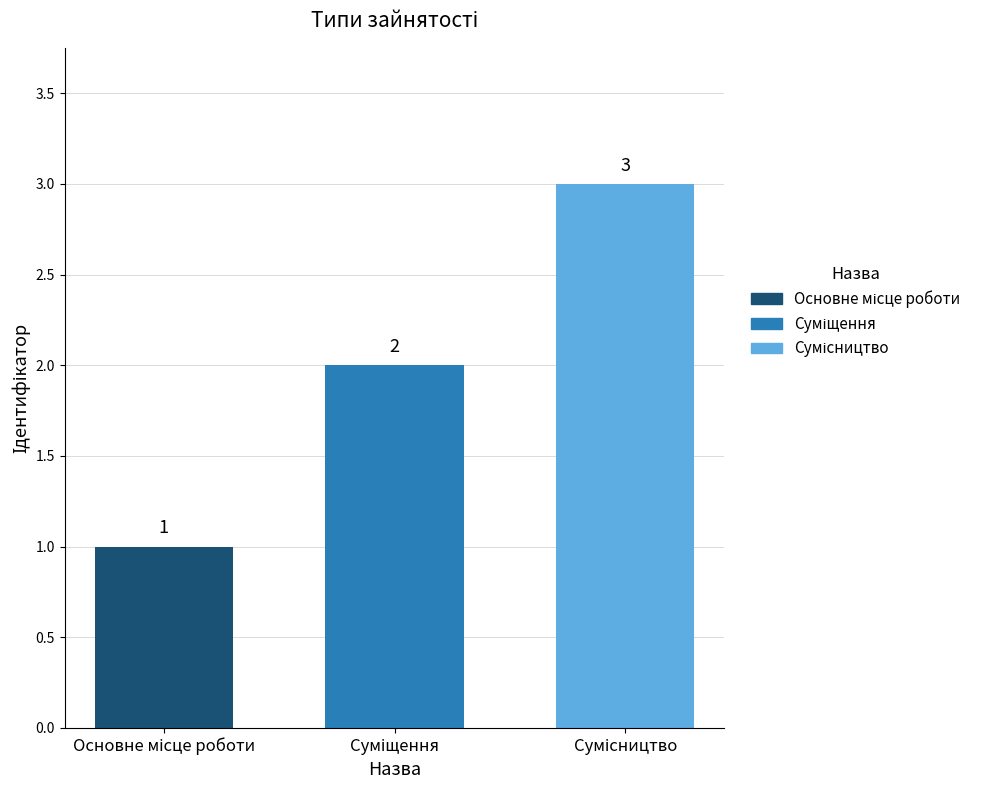

What is the sum of all values?

6